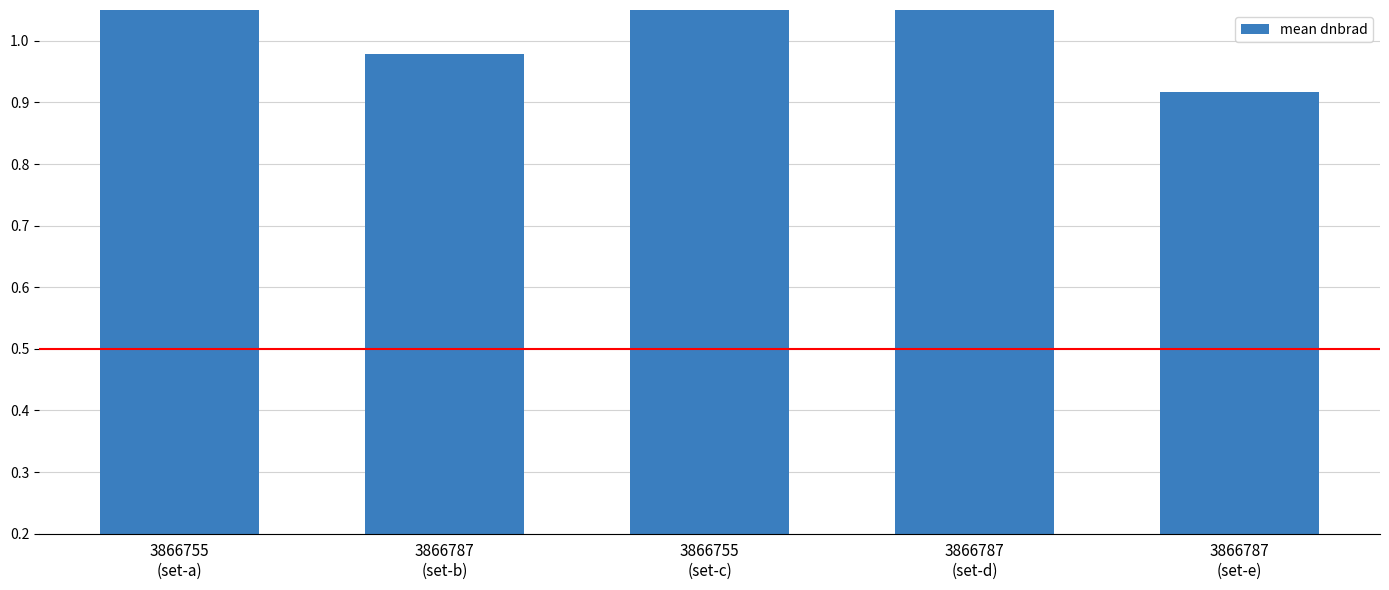

Is it true that the value at 3866755
(set-a) is 2.5?

True